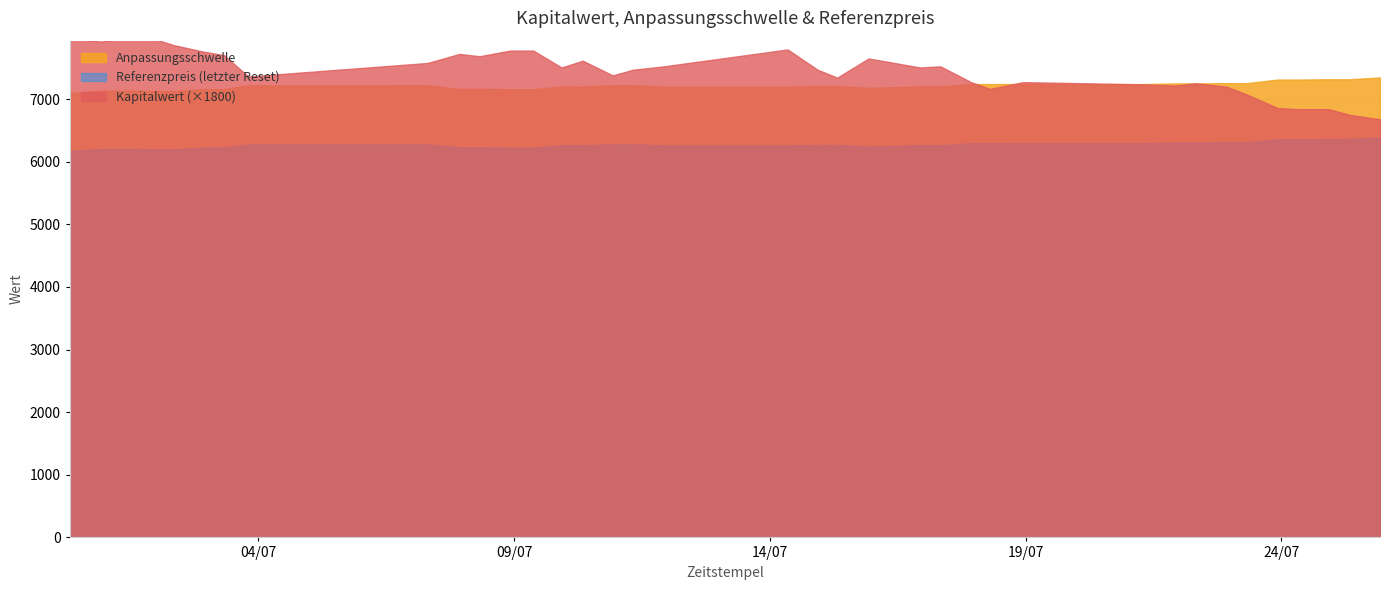

What is the sum of the Anpassungsschwelle values at 29 and 23?

14422.9